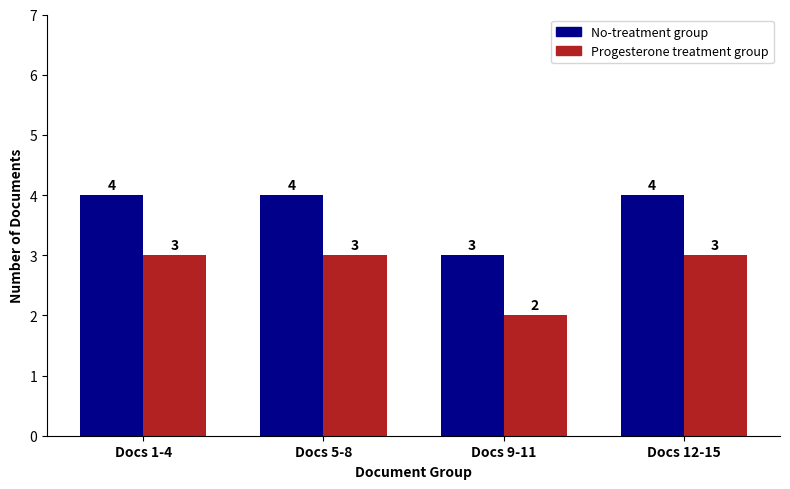

What is the spread (max minus min) of values at Docs 9-11?

1